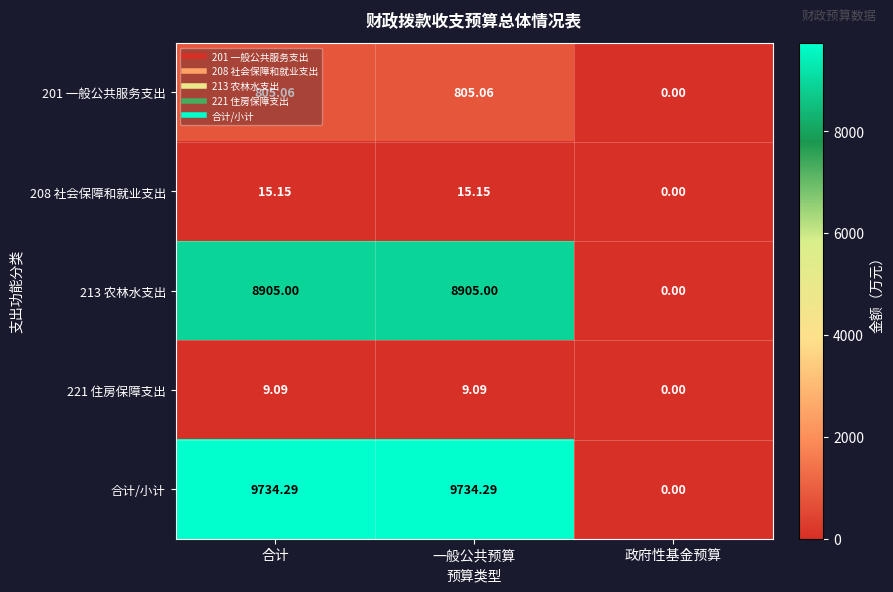

What is the total value across all series at 合计?

19468.6